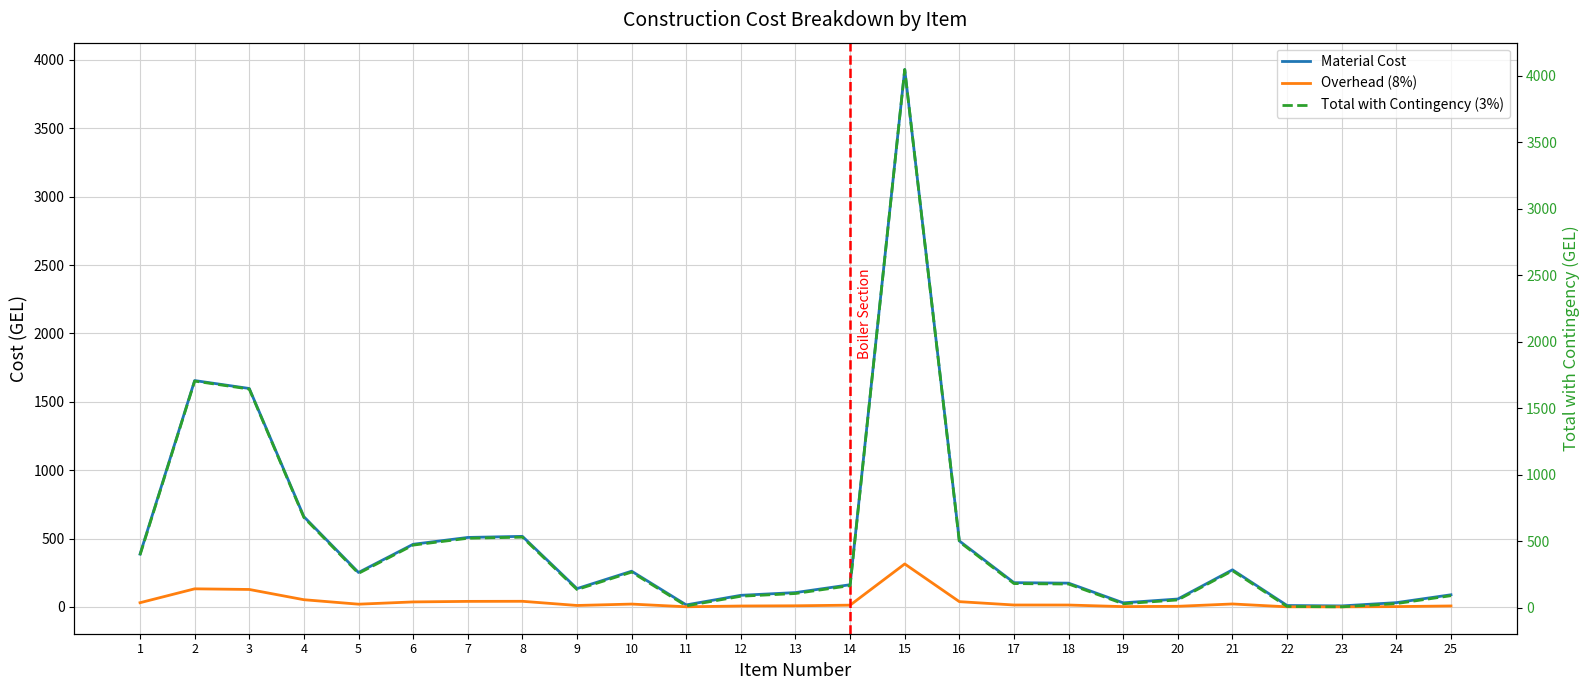

What value does the Overhead (8%) series have at 2?

132.4